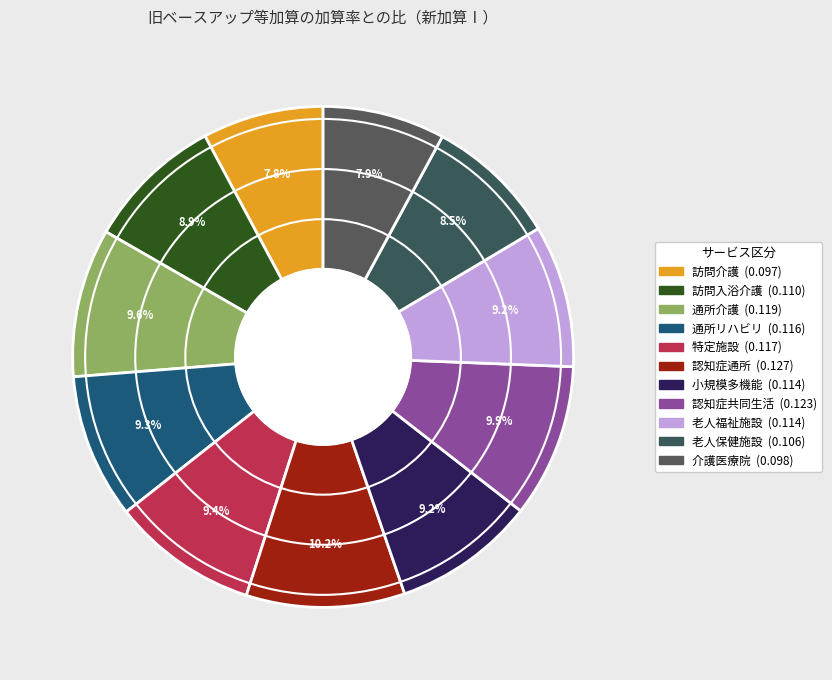

To the nearest percent, what is the difference between the largest and smallest slice percentages?

2%